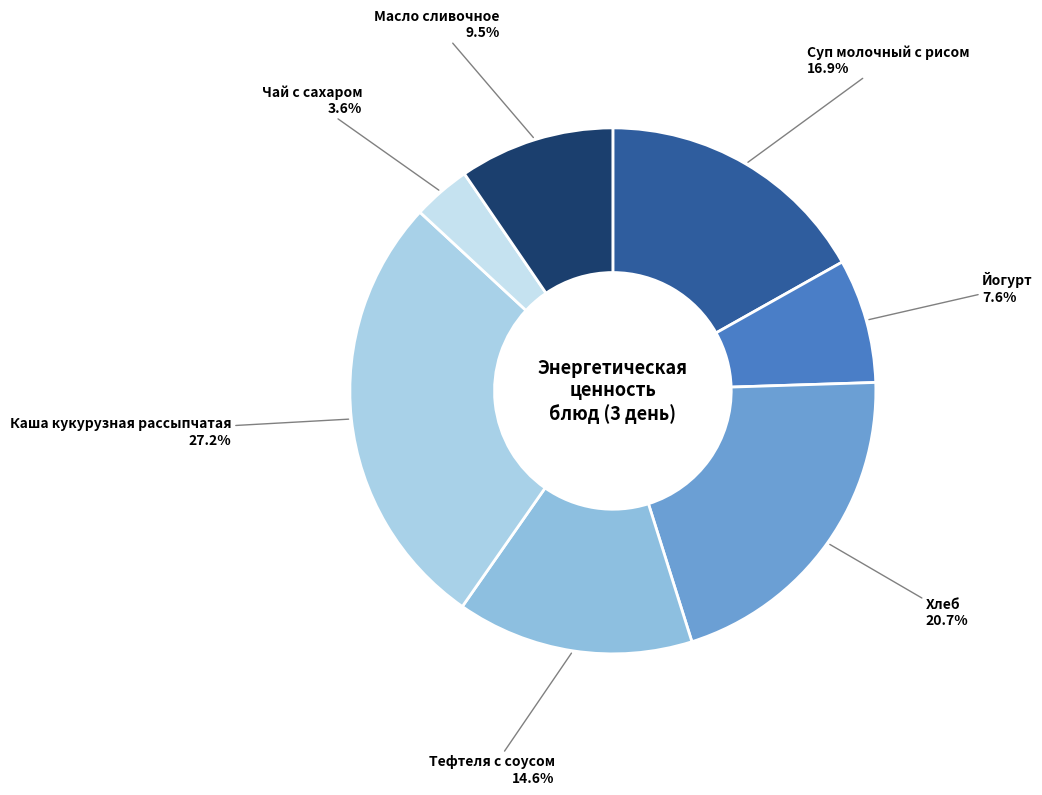

How many segments does this pie chart have?

7